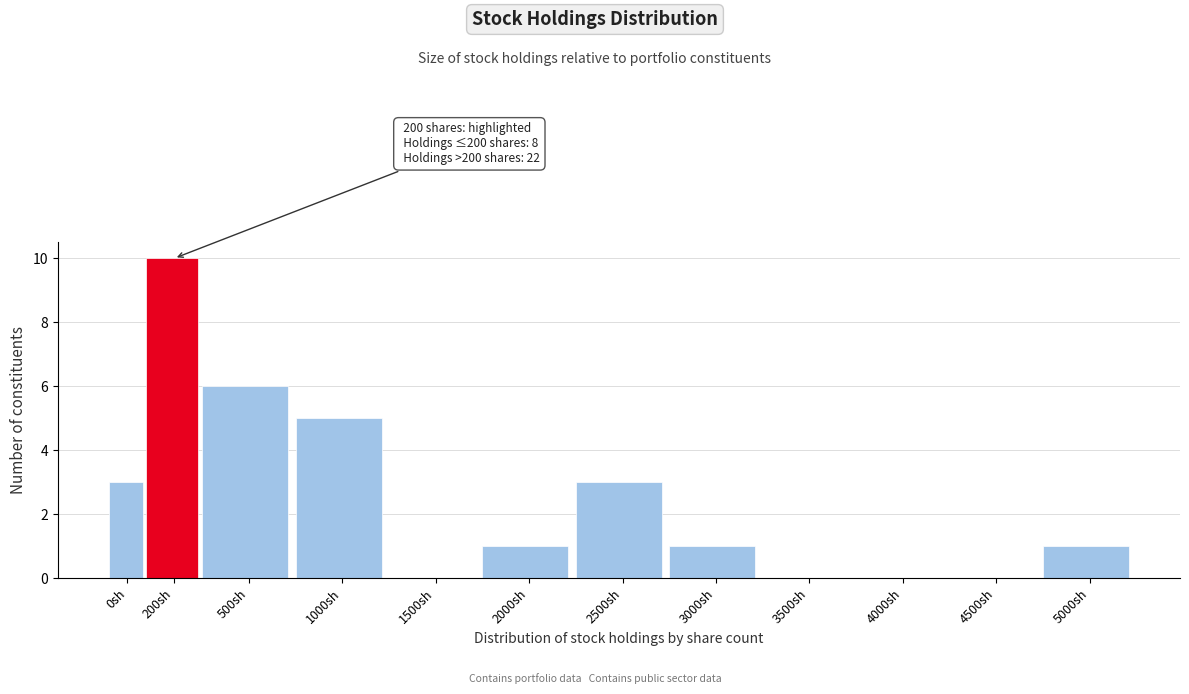

Reading left to right, list all the values displayed in this chart.

0sh=3	200sh=10	500sh=6	1000sh=5	1500sh=0	2000sh=1	2500sh=3	3000sh=1	3500sh=0	4000sh=0	4500sh=0	5000sh=1